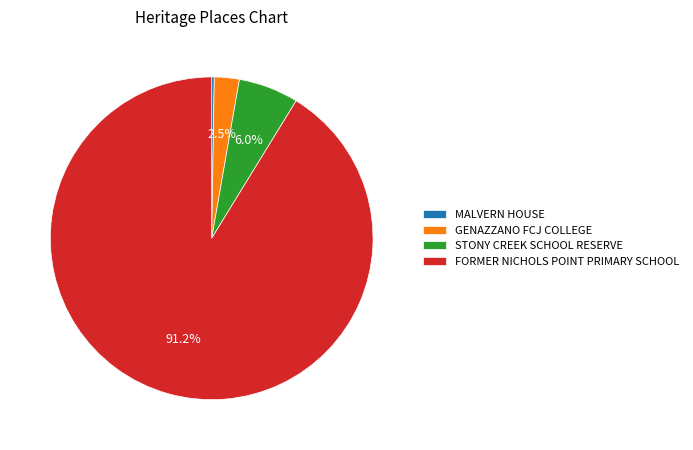

What is the total percentage of GENAZZANO FCJ COLLEGE and STONY CREEK SCHOOL RESERVE?

8.5%